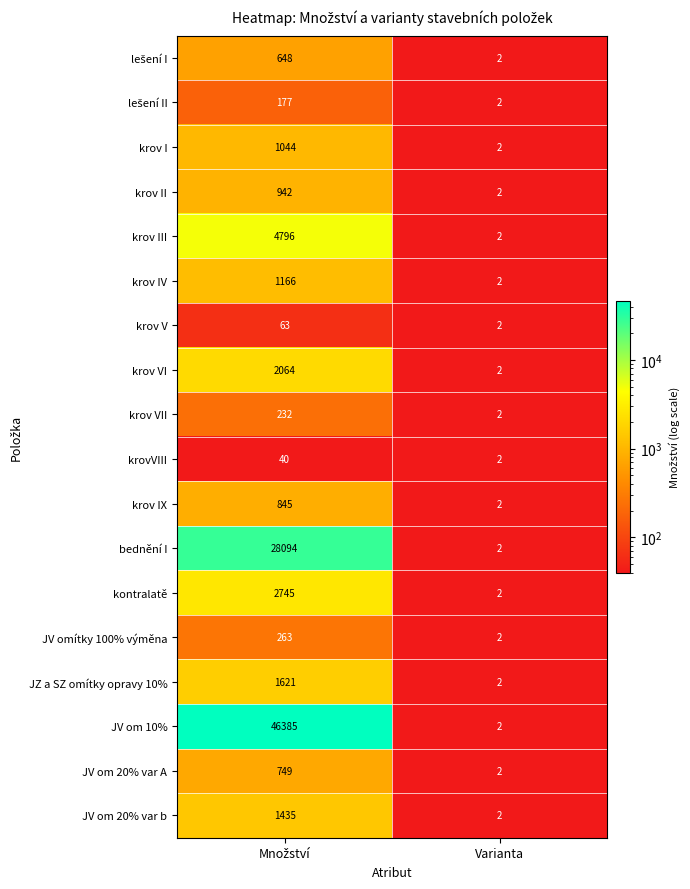

Which series has the largest range (max minus min)?

JV om 10%